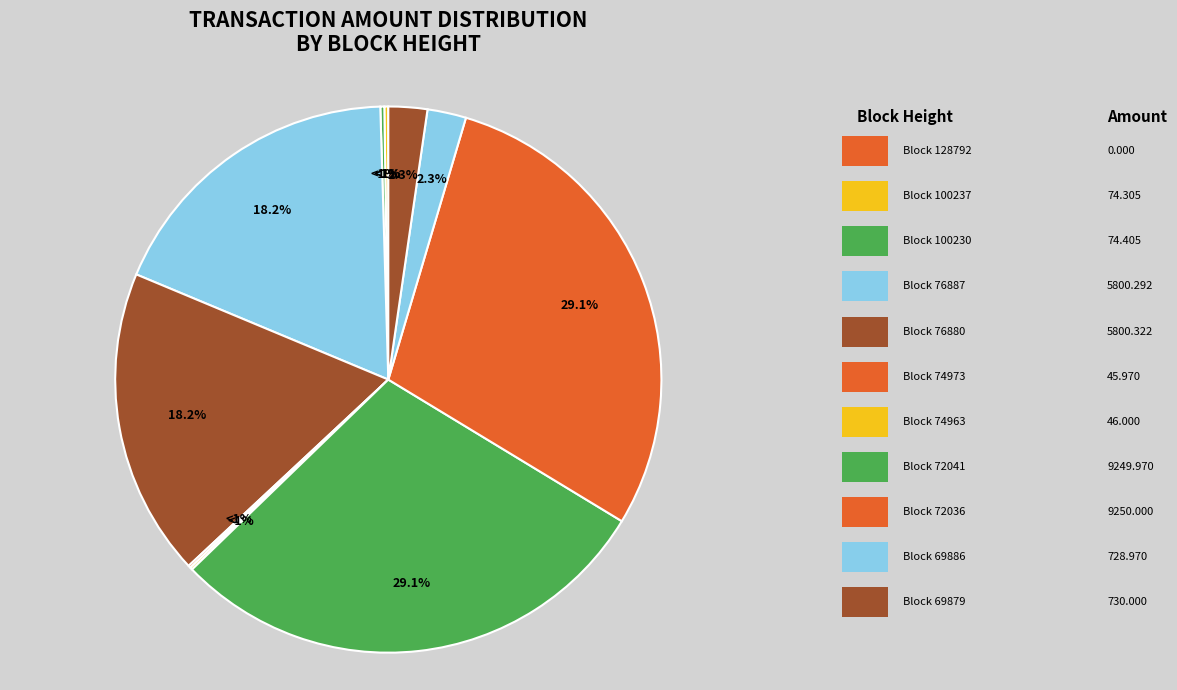

What portion of the pie excludes 100230?

99.8%